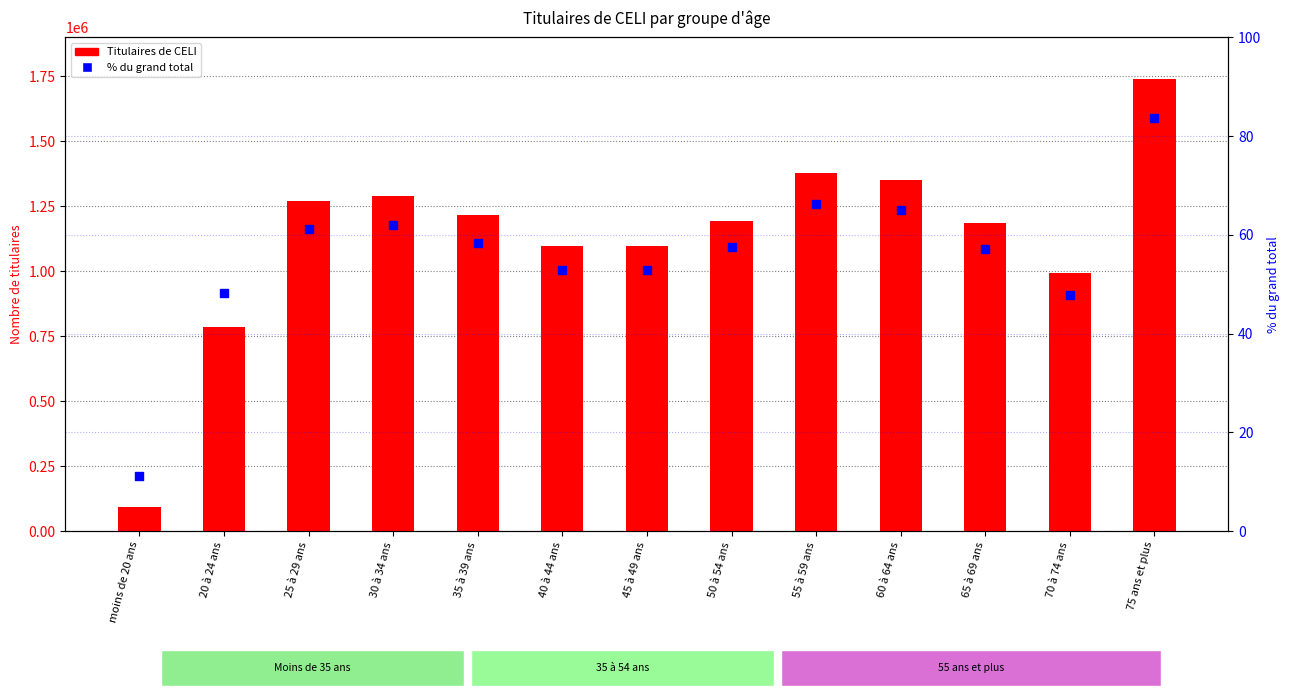

Which series contains the highest Y value?

Titulaires de CELI